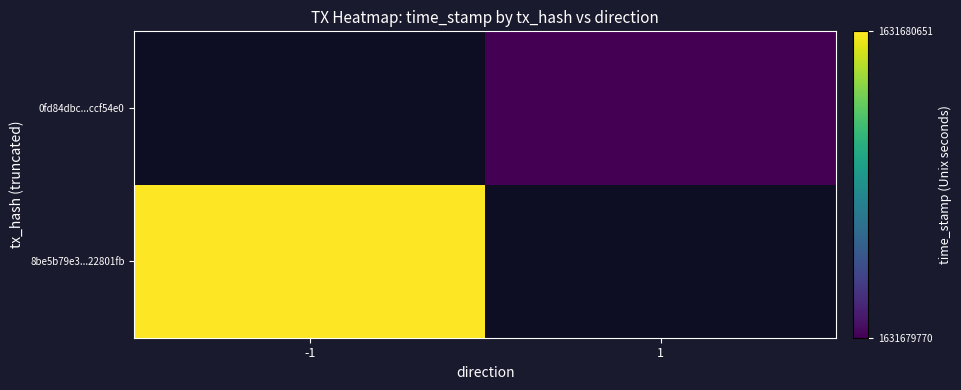

The 8be5b79e3a10beb35e63b53e4701eade22801fb series shows -1 at 0. True or false?

False